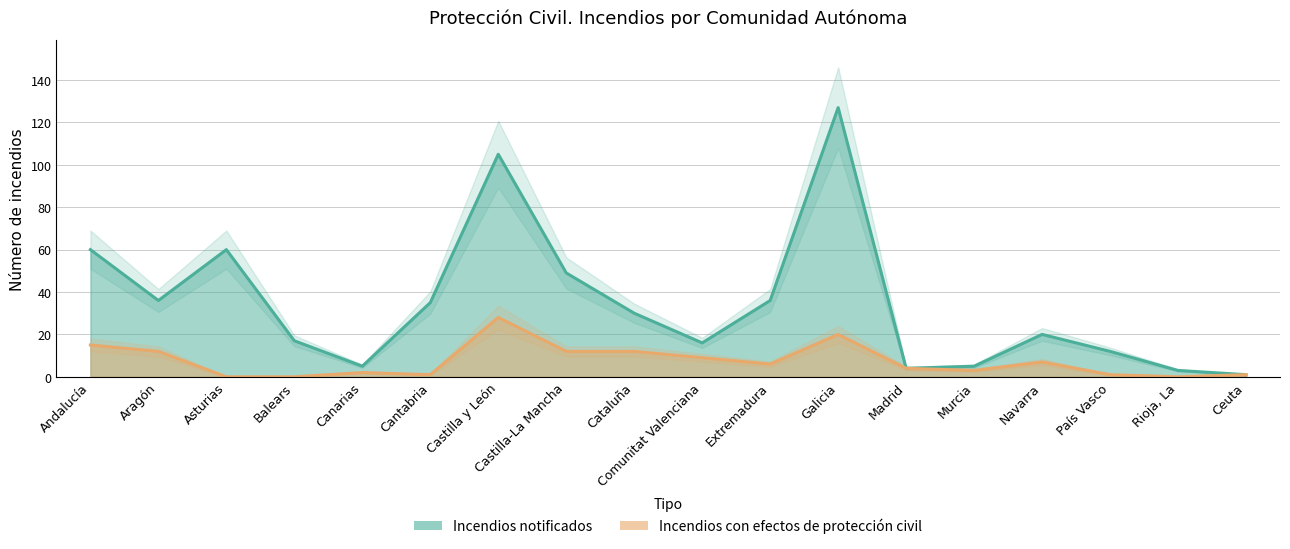

Does the chart have visible grid lines?

Yes